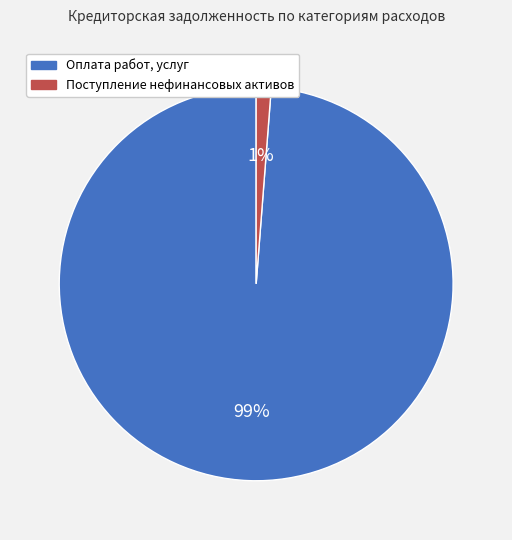

Which has a higher value, Поступление нефинансовых активов or Оплата работ, услуг?

Оплата работ, услуг